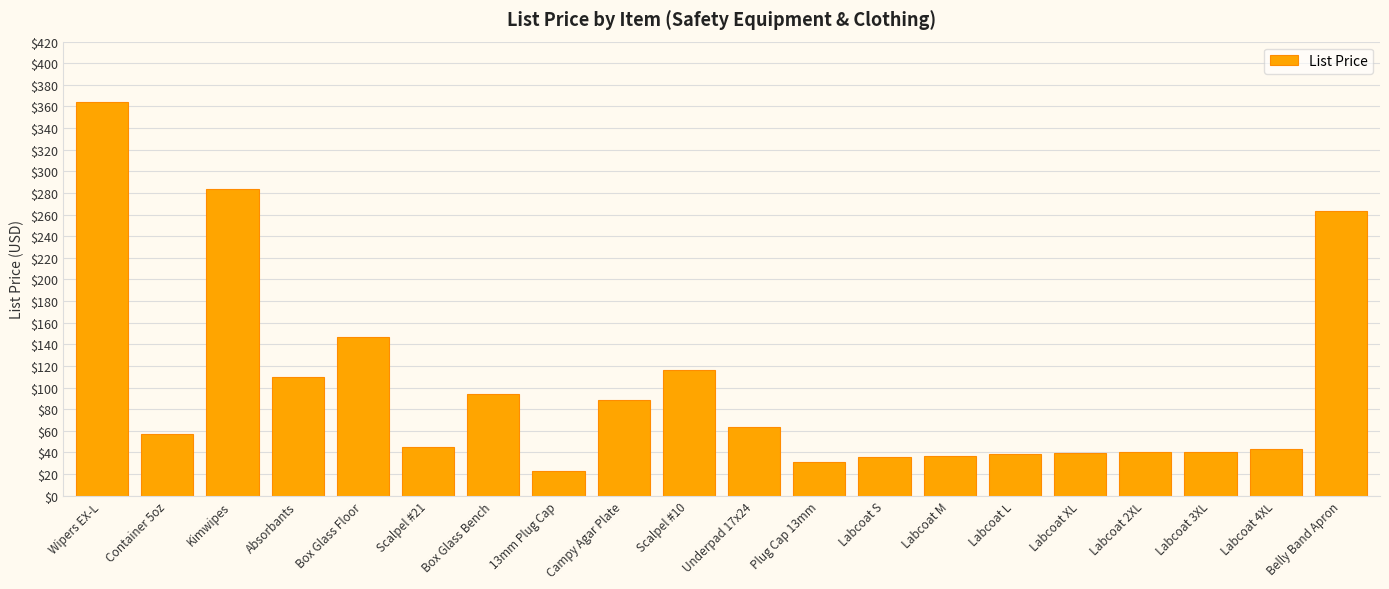

Is it true that the value at Wipers EX-L is 154.8?

False